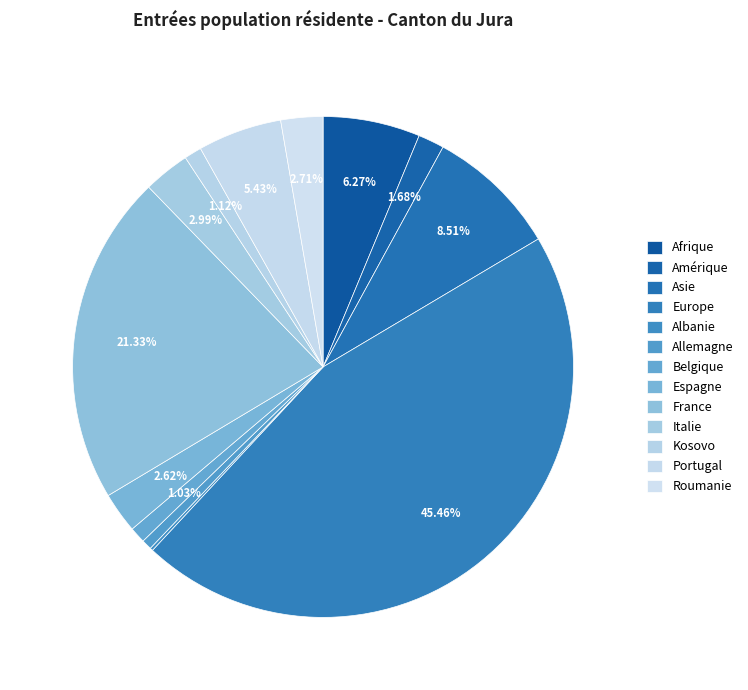

Which slice is the smallest?

Albanie